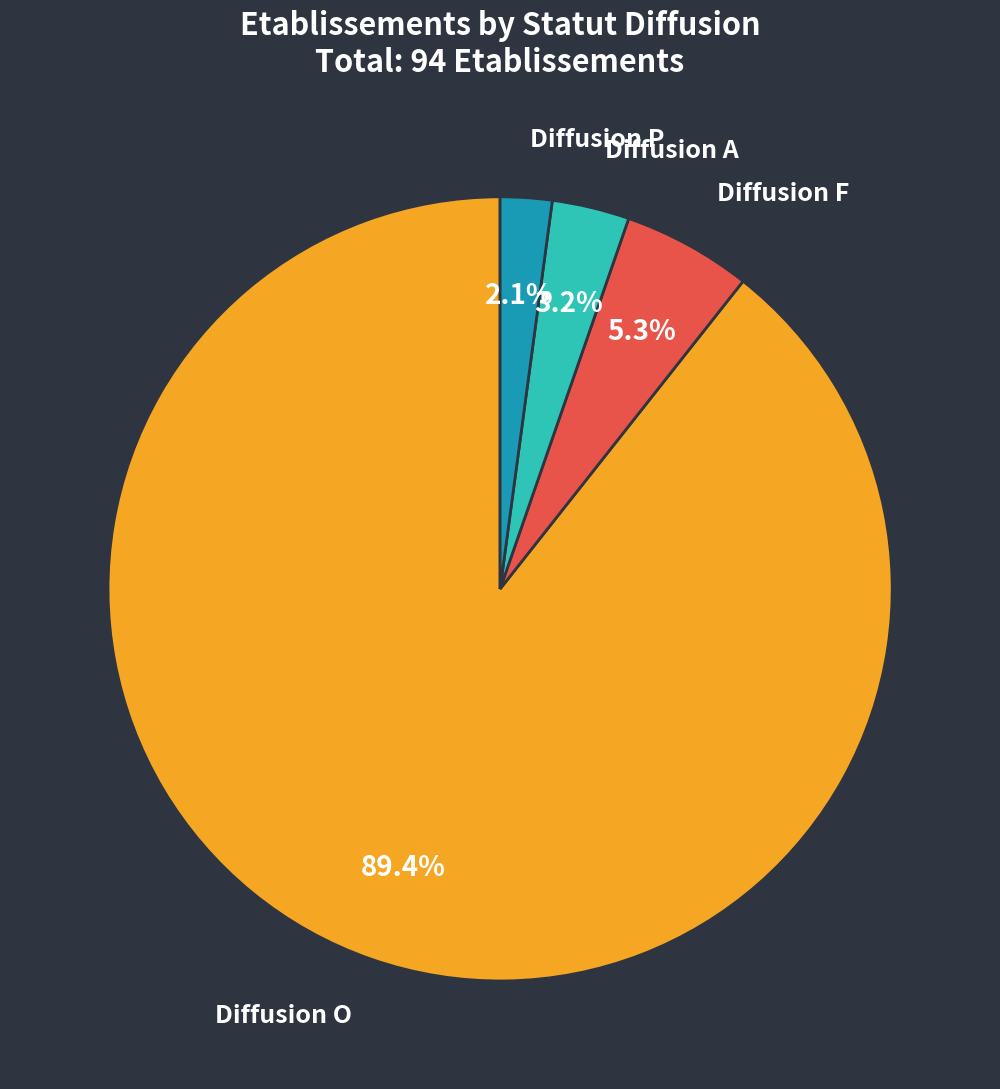

Does any single category account for the majority?

Yes